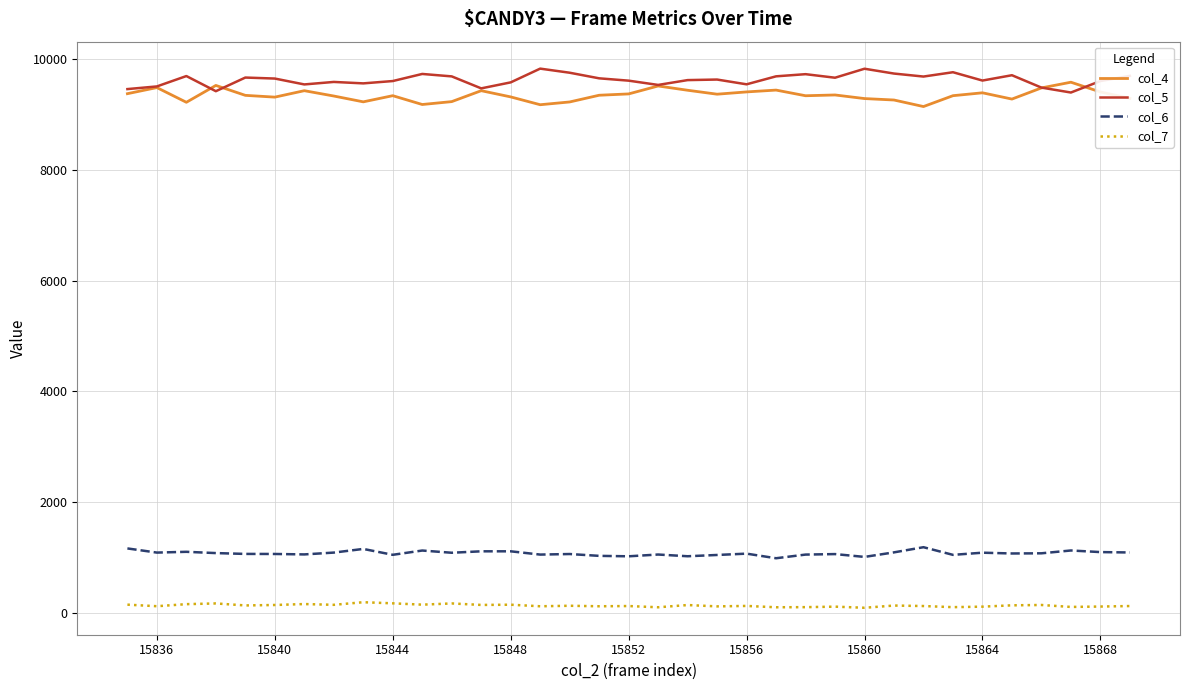

What is the maximum value shown in the chart?

9821